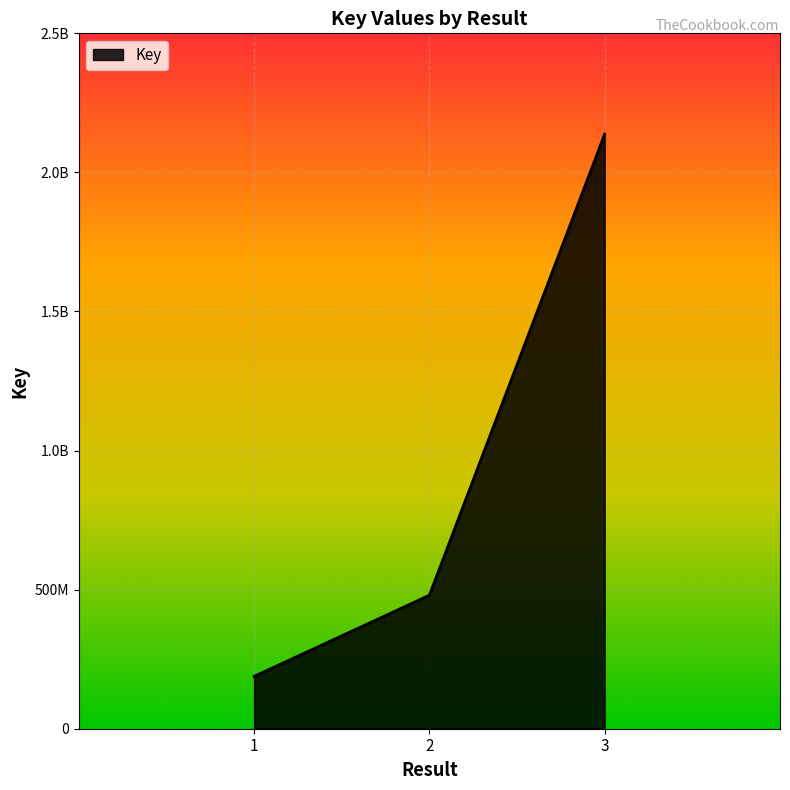

What is the value of the 1st point from the left?

187991014